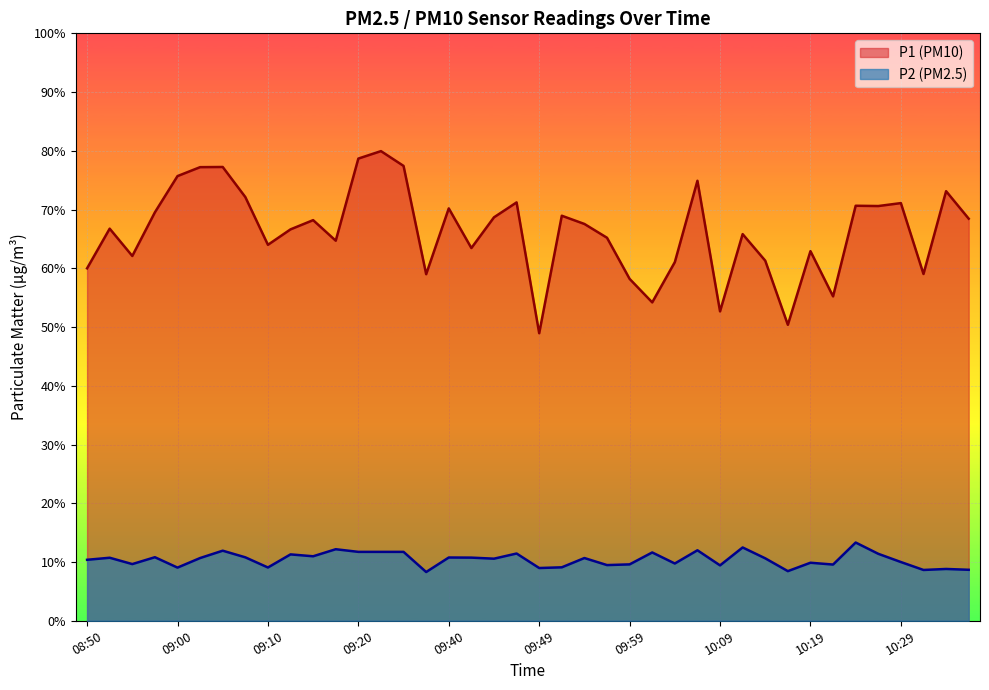

True or false: P1 (PM10) line and P2 (PM2.5) line cross at least once.

False